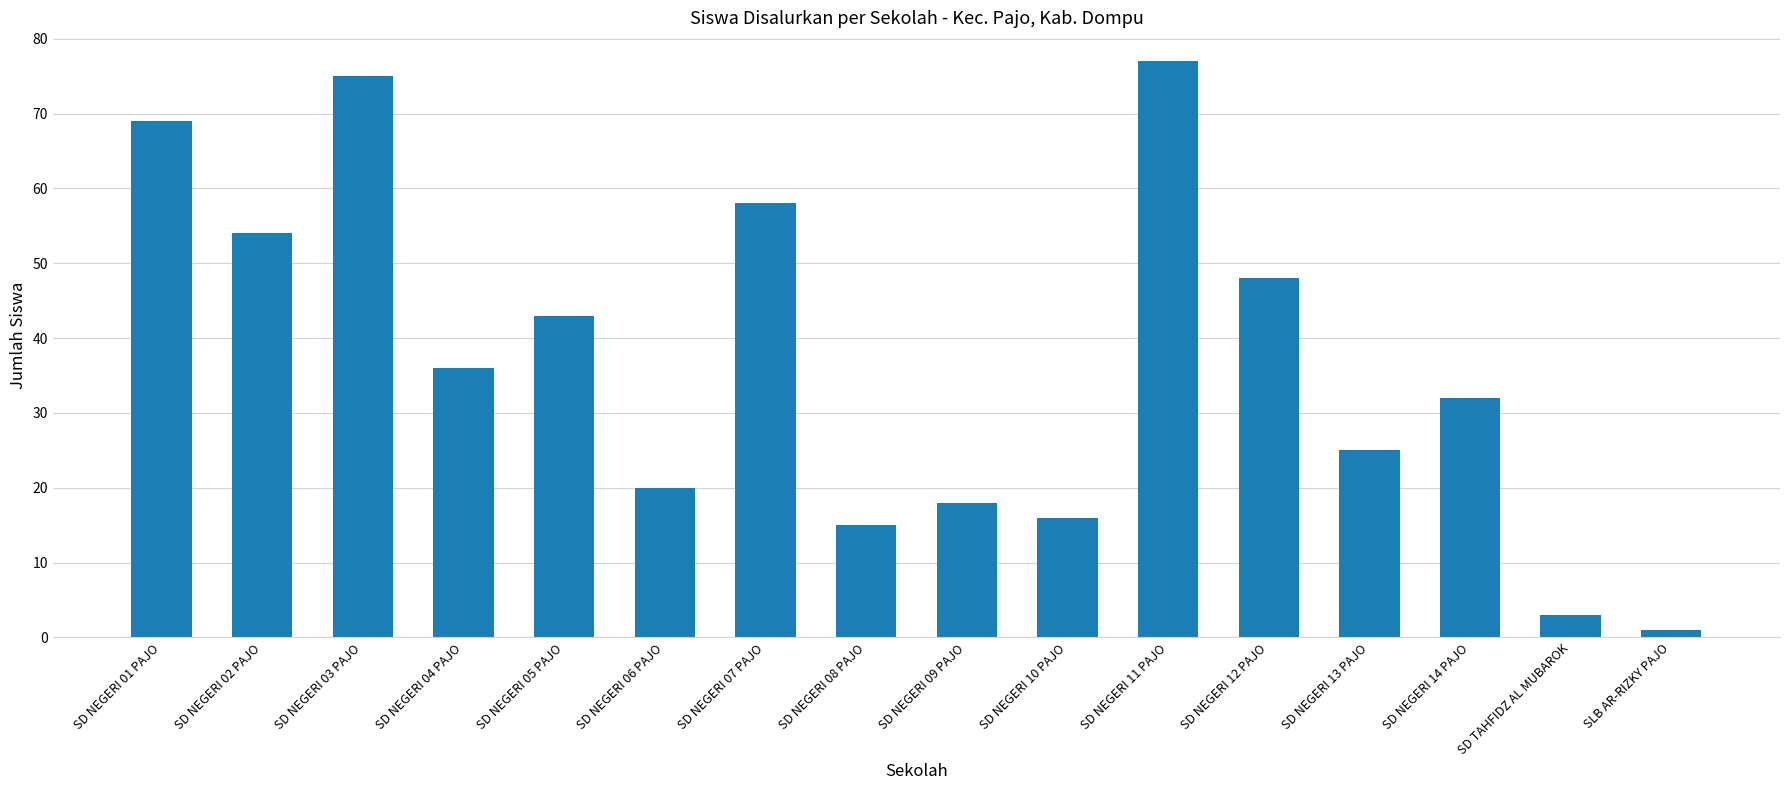

Which label corresponds to the largest value in the chart?

SD NEGERI 11 PAJO